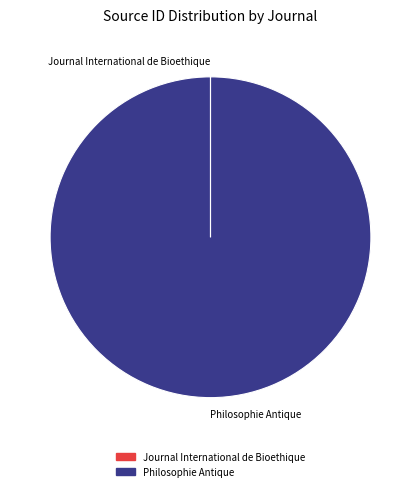

Is there any slice that represents more than half of the pie?

Yes